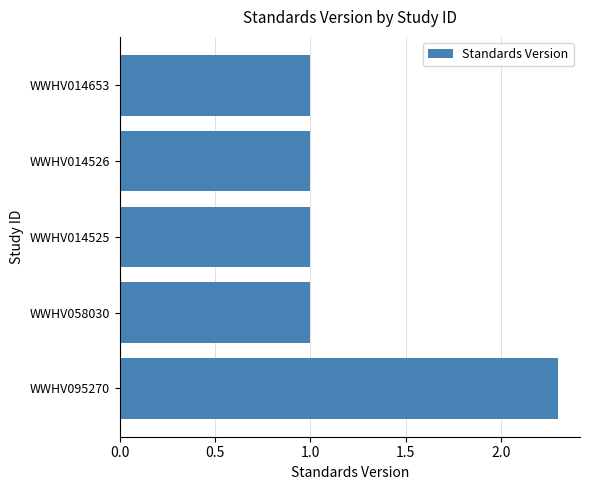

Reading top to bottom, extract all data points from this chart.

1.0	1.0	1.0	1.0	2.3